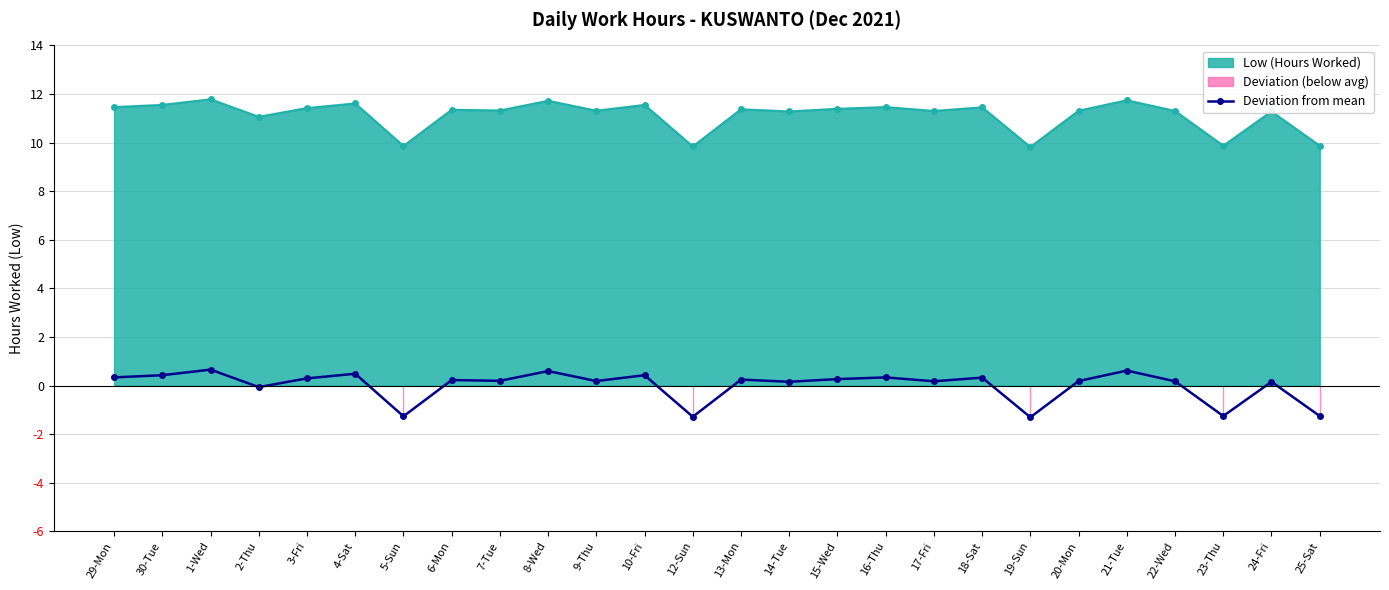

What position from the right is 29-Mon?

26